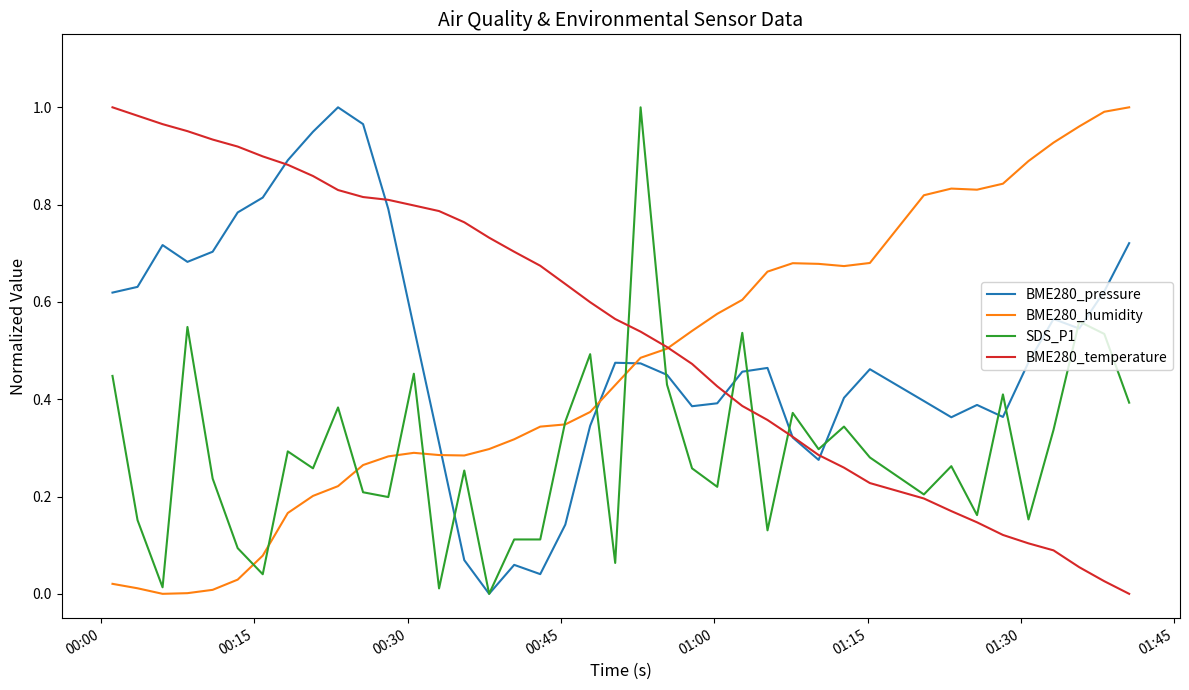

List the series in order of their overall mean, highest first.

BME280_temperature, BME280_pressure, BME280_humidity, SDS_P1